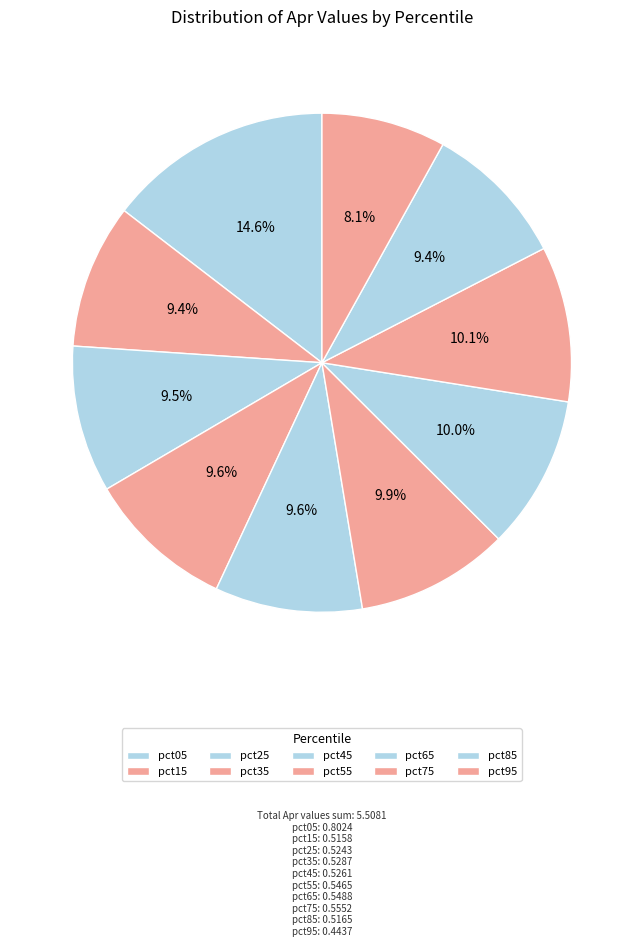

Which slice is the largest?

pct05